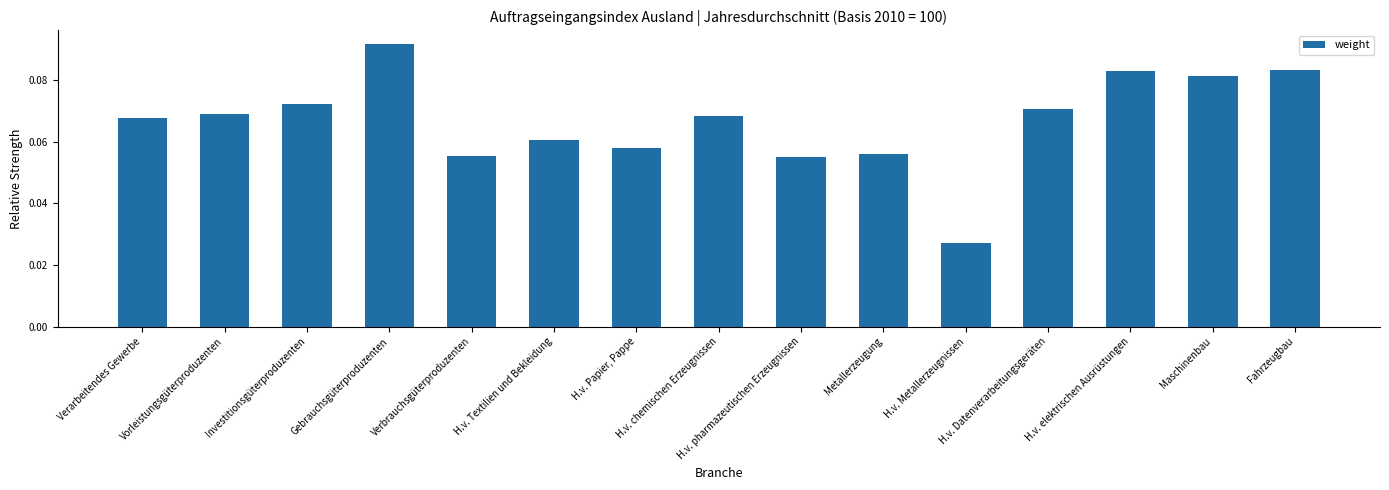

How many values are between 0 and 1?

15